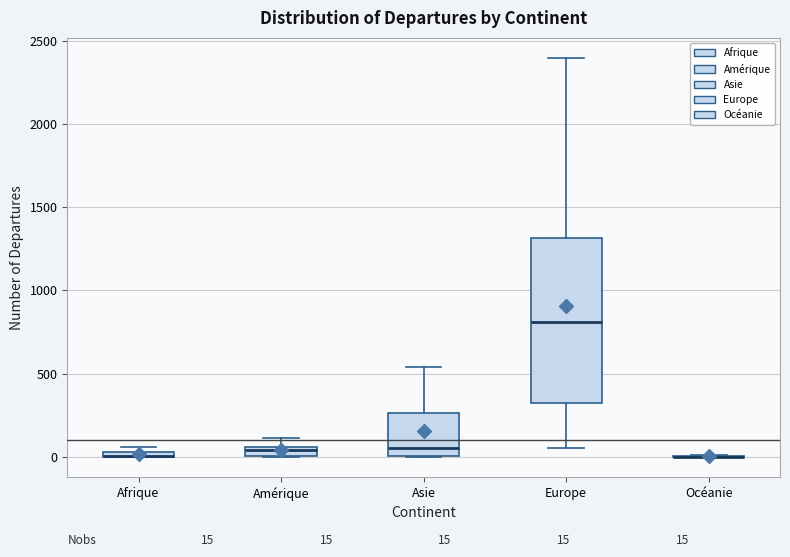

Comparing the boxes themselves (not the whiskers), which one is the tallest?

Europe